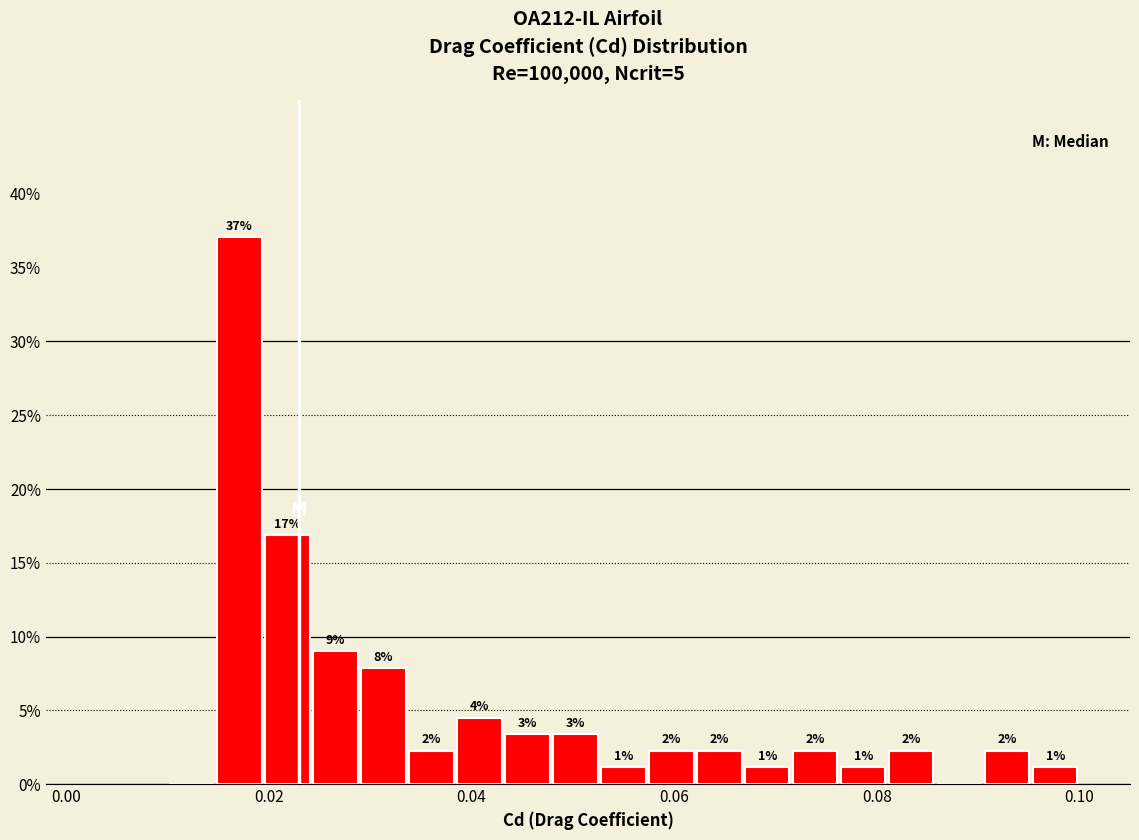

Around what value on the x-axis is the tallest bar? Give the approximate position of its centre, as read against the axis.

0.018